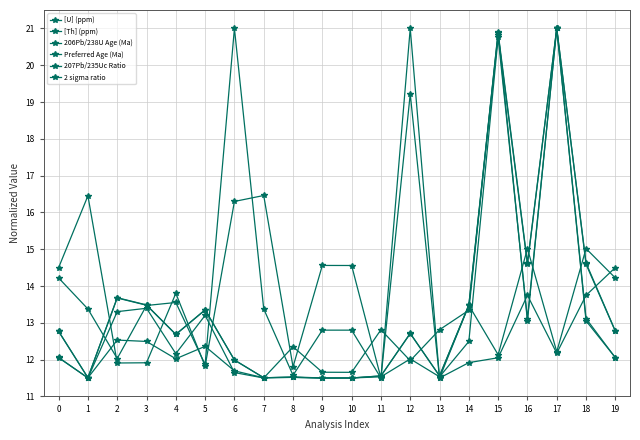

Reading right to left, list all the values displayed in this chart.

[U] (ppm): 19=14.5	18=13.7	17=12.2	16=13.7	15=12.1	14=11.9	13=11.5	12=21.0	11=11.5	10=14.6	9=14.6	8=11.8	7=16.5	6=16.3	5=11.8	4=13.8	3=11.9	2=11.9	1=16.5	0=14.5
[Th] (ppm): 19=14.2	18=15.0	17=12.2	16=15.0	15=12.1	14=13.5	13=11.5	12=19.2	11=11.5	10=12.8	9=12.8	8=11.6	7=13.4	6=21.0	5=11.9	4=13.6	3=13.5	2=12.0	1=13.4	0=14.2
206Pb/238U Age (Ma): 19=12.8	18=14.6	17=21.0	16=14.6	15=20.8	14=13.5	13=11.6	12=12.7	11=11.6	10=11.5	9=11.5	8=11.5	7=11.5	6=12.0	5=13.3	4=12.7	3=13.5	2=13.7	1=11.5	0=12.8
Preferred Age (Ma): 19=12.8	18=14.6	17=21.0	16=14.6	15=20.9	14=13.5	13=11.6	12=12.7	11=11.6	10=11.5	9=11.5	8=11.5	7=11.5	6=12.0	5=13.4	4=12.7	3=13.5	2=13.7	1=11.5	0=12.8
207Pb/235Uc Ratio: 19=12.1	18=13.1	17=21.0	16=13.1	15=20.8	14=12.5	13=11.5	12=12.0	11=11.5	10=11.5	9=11.5	8=11.5	7=11.5	6=11.7	5=12.4	4=12.0	3=12.5	2=12.5	1=11.5	0=12.1
2 sigma ratio: 19=12.1	18=13.1	17=21.0	16=13.1	15=20.9	14=13.3	13=12.8	12=12.0	11=12.8	10=11.7	9=11.7	8=12.3	7=11.5	6=11.6	5=13.2	4=12.2	3=13.4	2=13.3	1=11.5	0=12.1